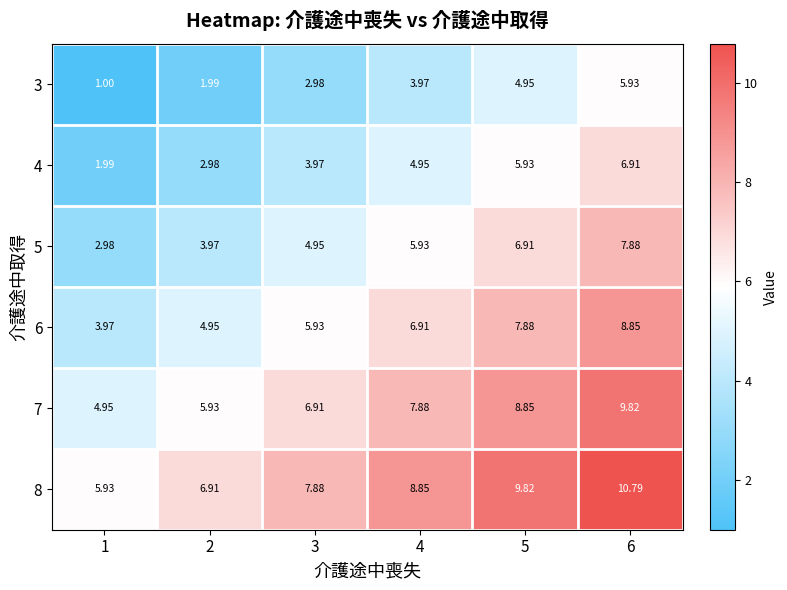

Count the number of categories in the chart.

6